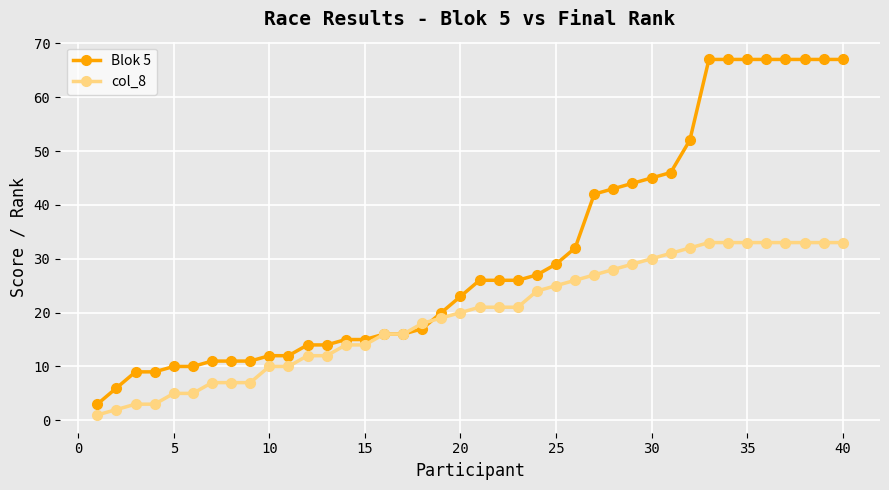

List the series in order of their overall mean, lowest first.

col_8, Blok 5